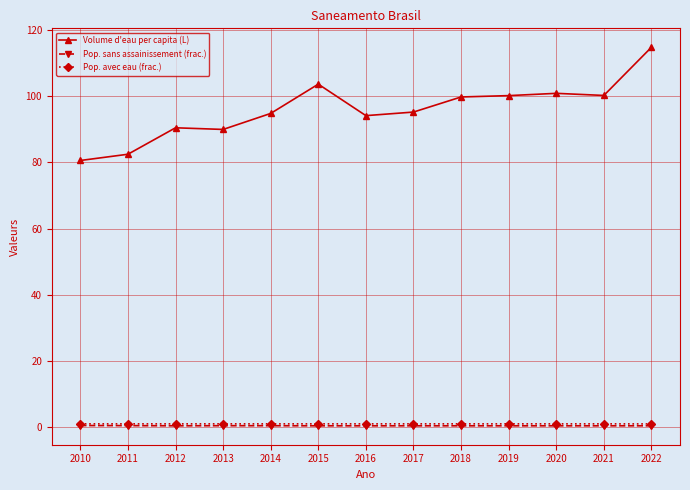

What is the value of the Pop. sans assainissement (frac.) point at the 7th from the left?

0.3